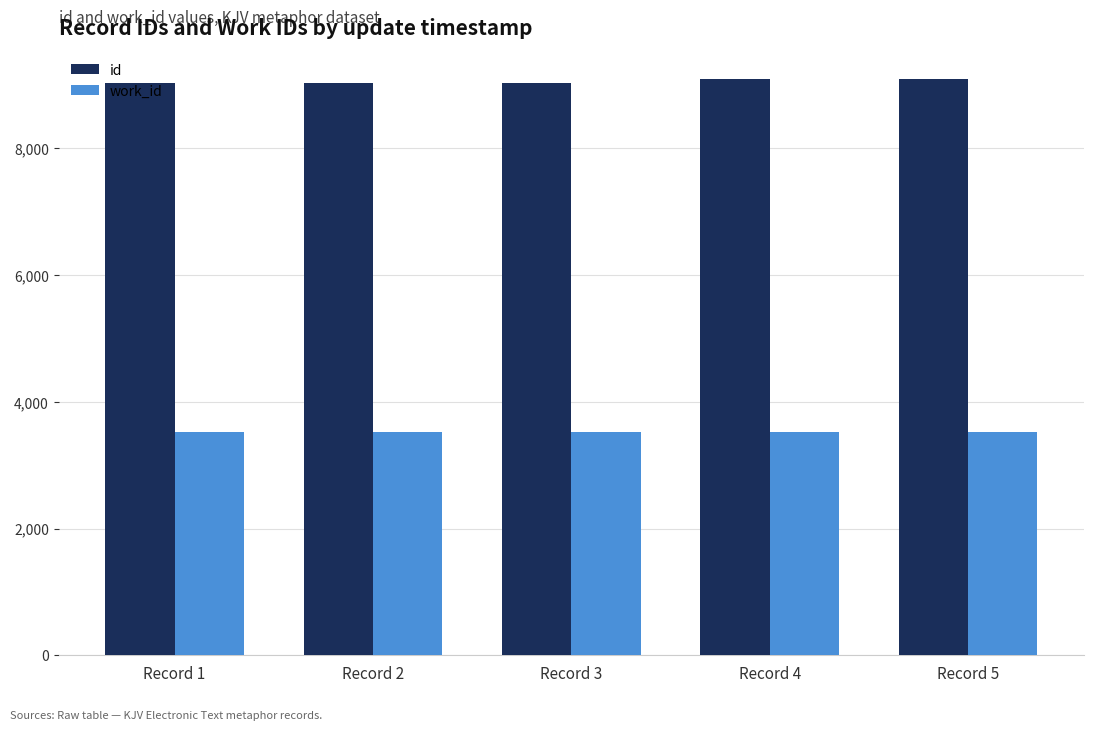

What is the difference between the highest and lowest values at Record 4?

5569